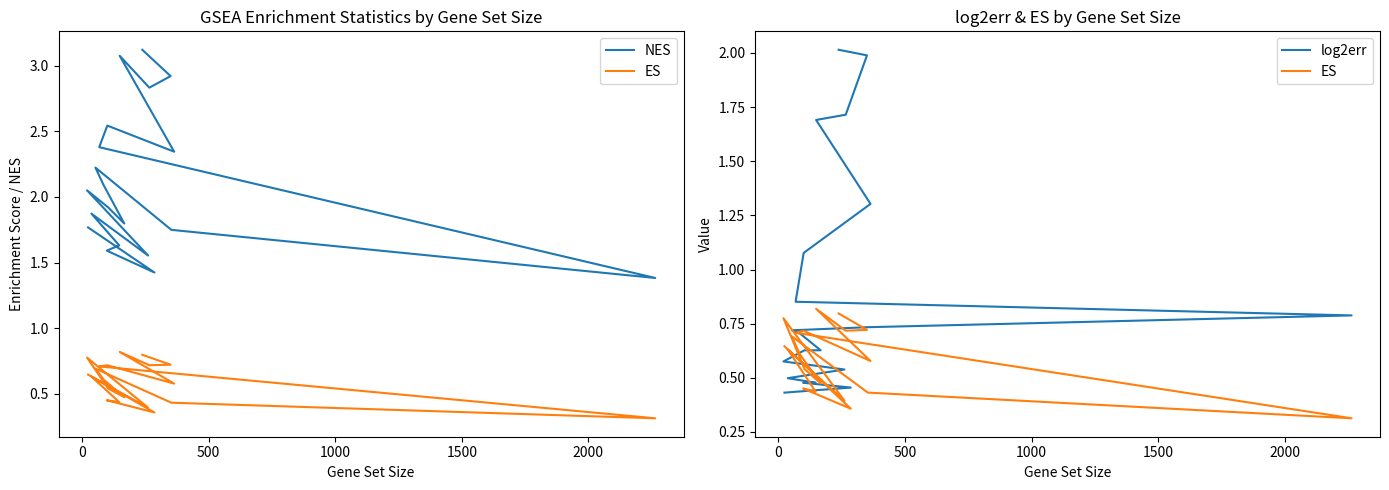

Does the chart display data point markers on the line(s)?

No